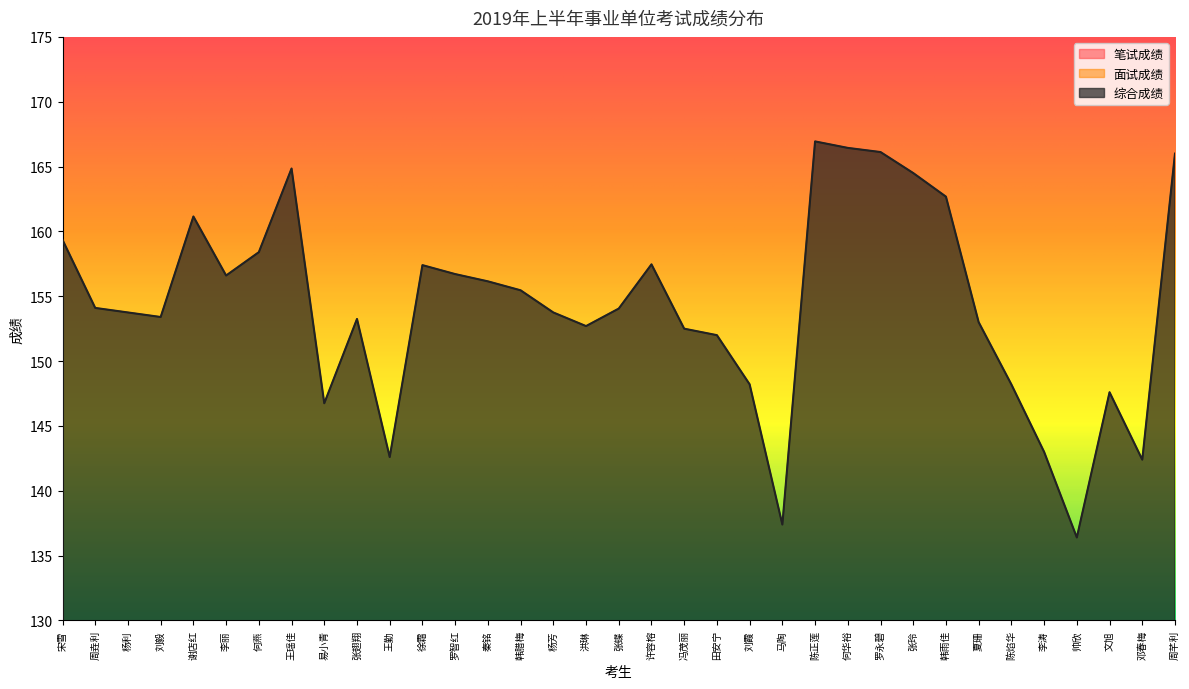

True or false: 面试成绩 and 综合成绩 intersect in this chart.

False